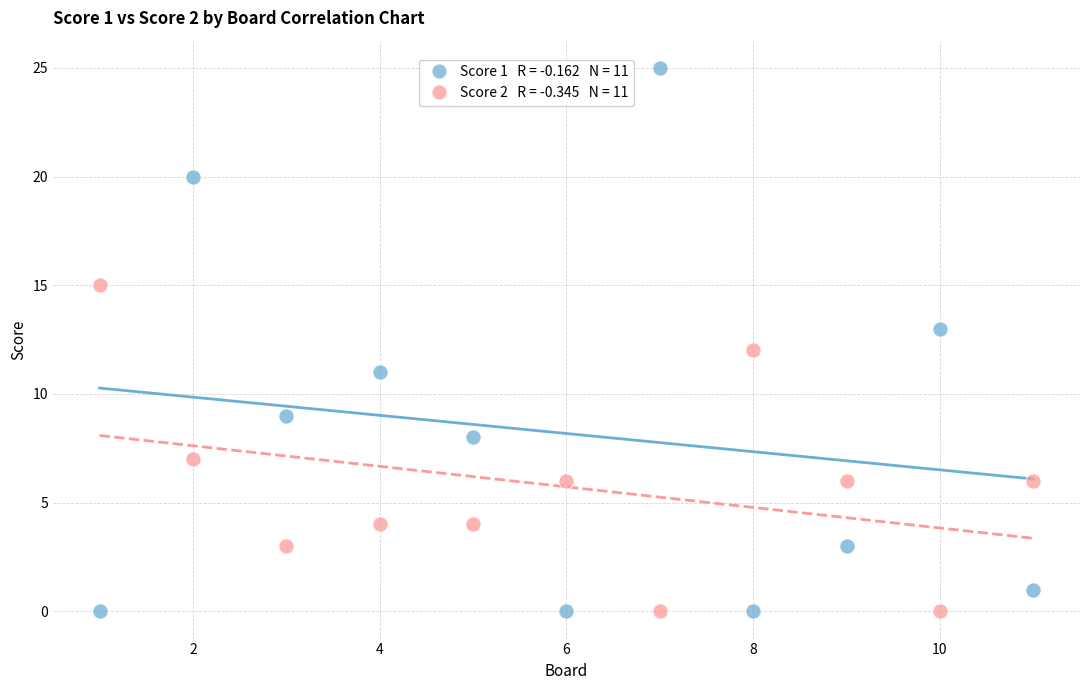

Across all data points, what is the range of Y values (max minus min)?

25